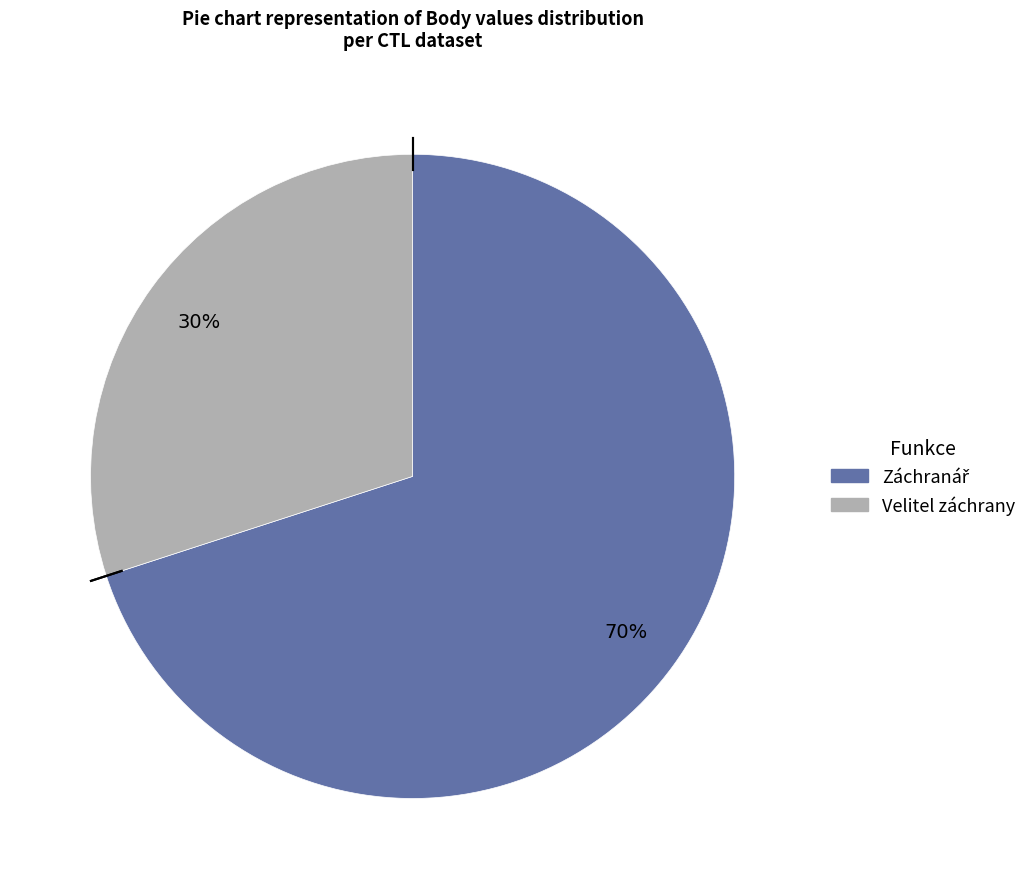

Is there a majority slice in this chart?

Yes